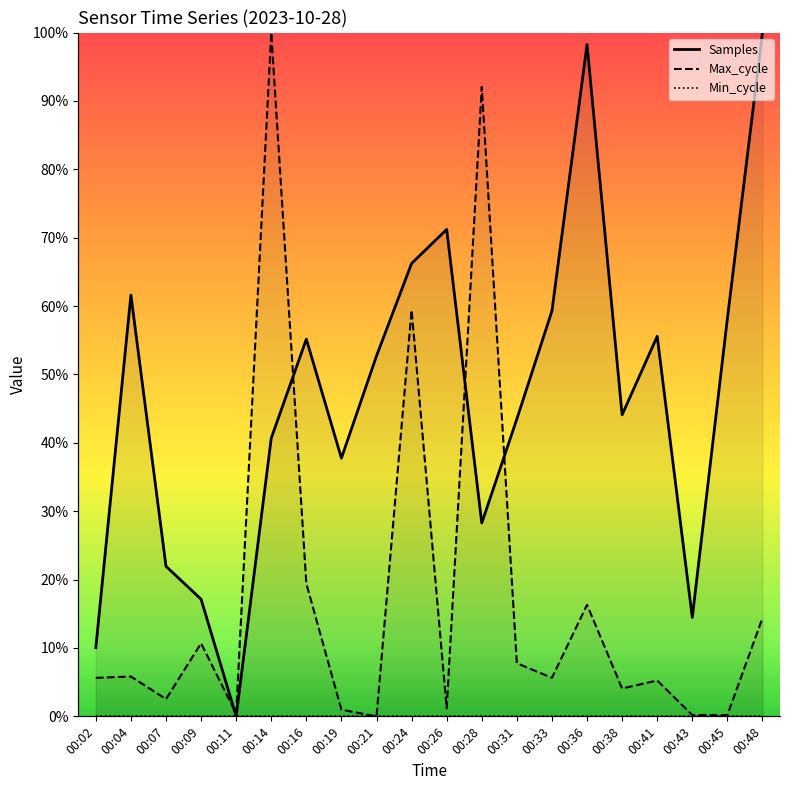

True or false: Max_cycle and Samples cross at least once.

True